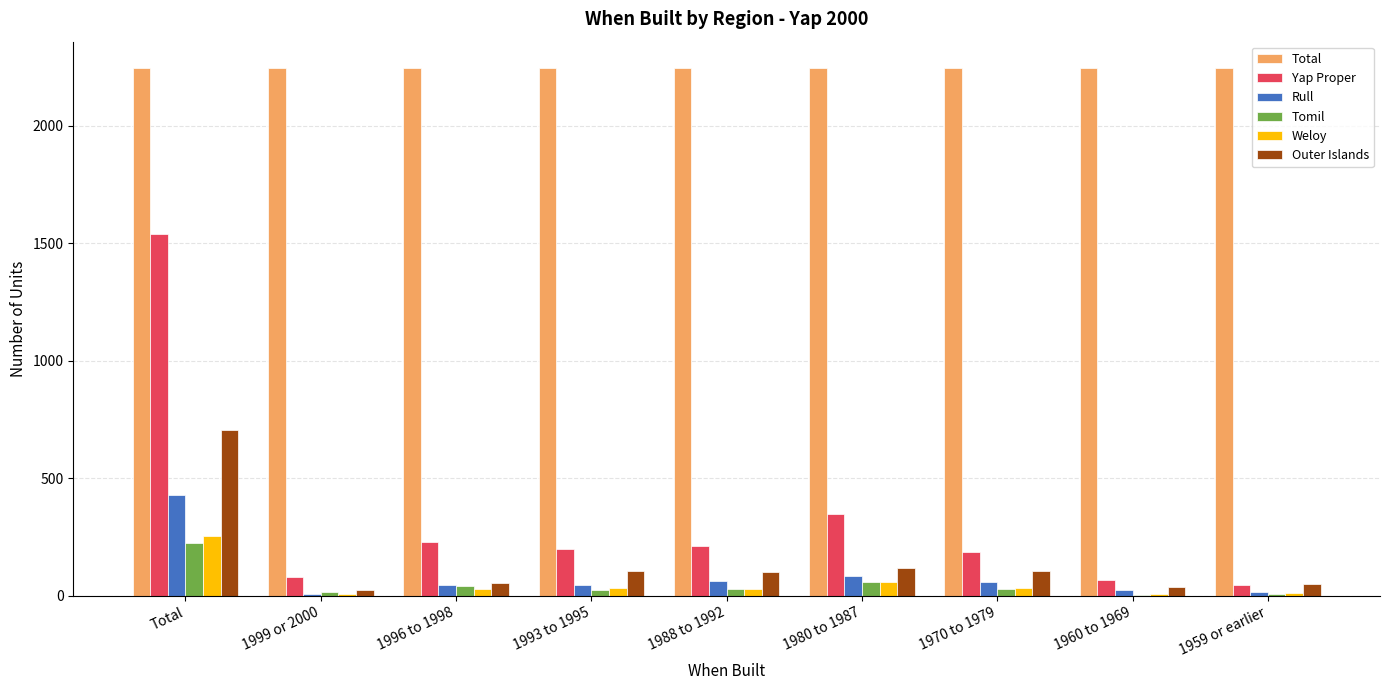

Is it true that Rull equals 83 at 1980 to 1987?

True